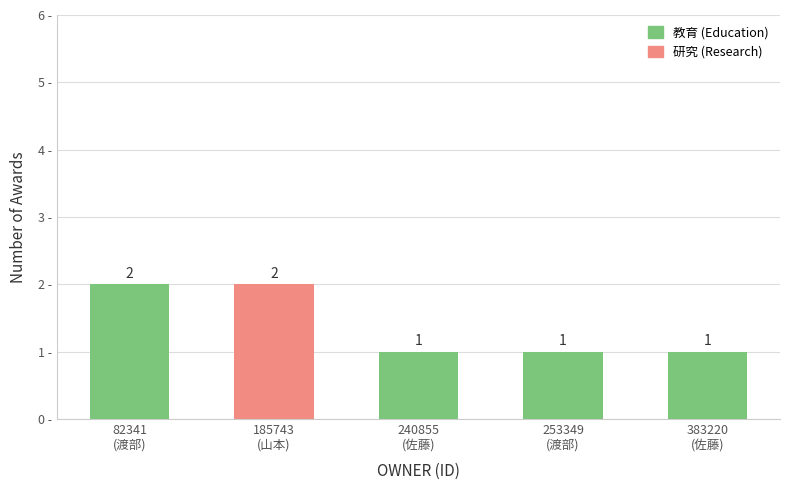

Are the bars horizontal?

No